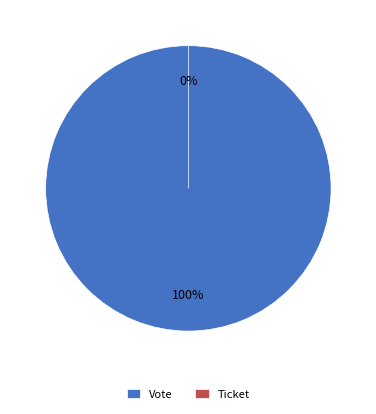

Is the sum of Vote and Ticket greater than half?

Yes